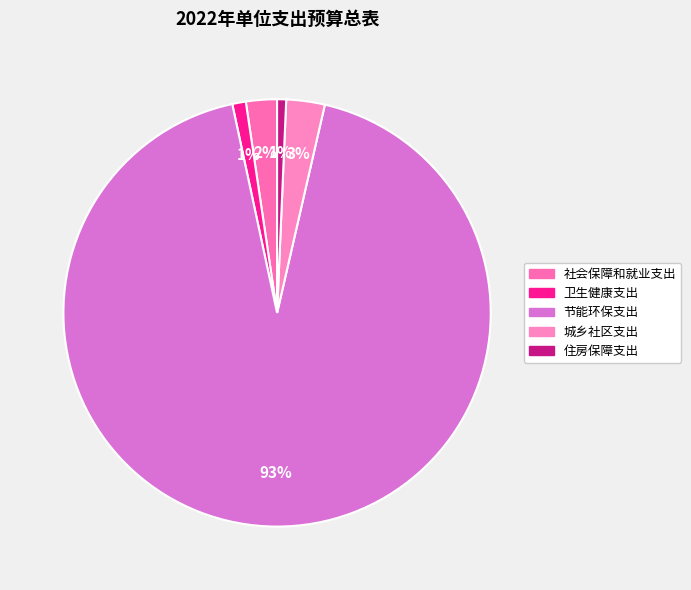

What percentage is the 节能环保支出 slice, to the nearest percent?

93%